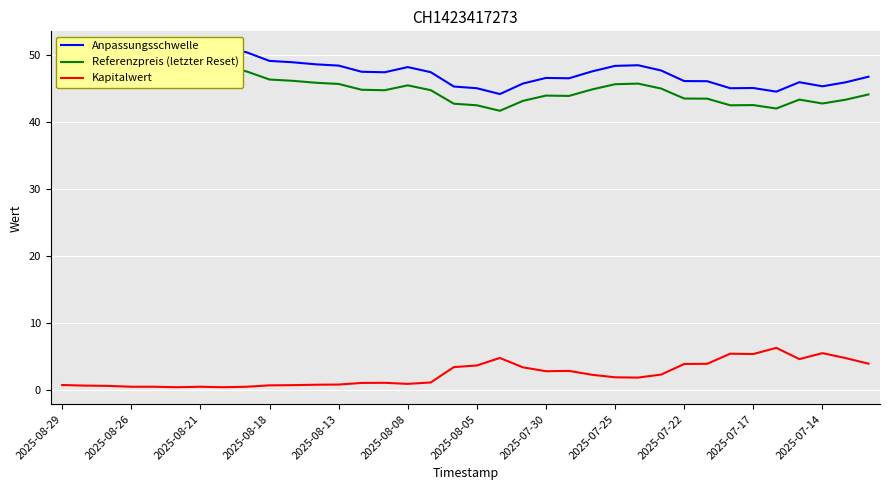

What is the approximate value of Referenzpreis (letzter Reset) at 14?

44.8